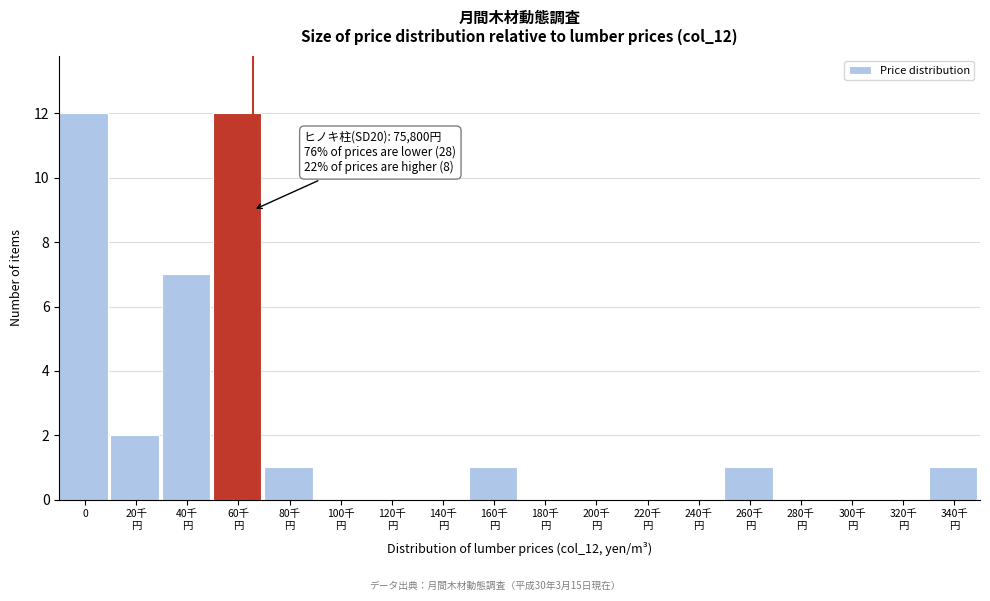

What is the greatest value displayed?

12